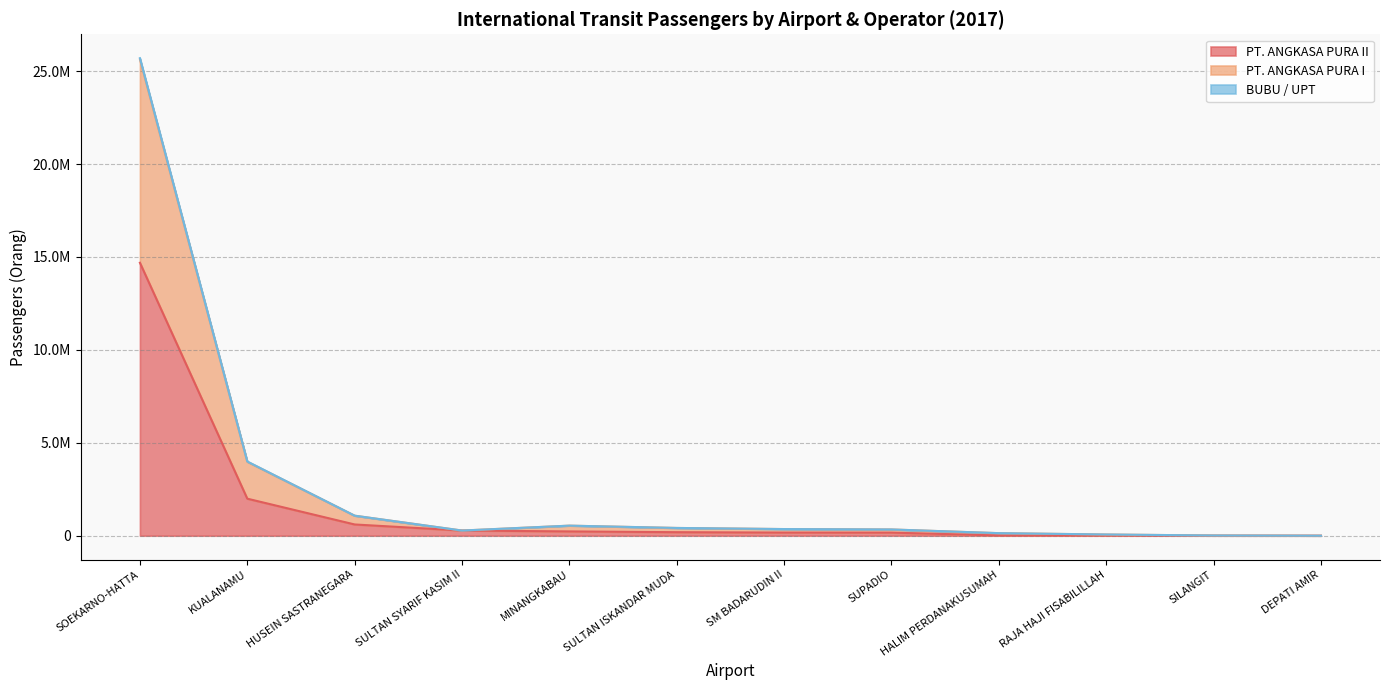

How many interior local peaks does the PT. ANGKASA PURA I series have?

1